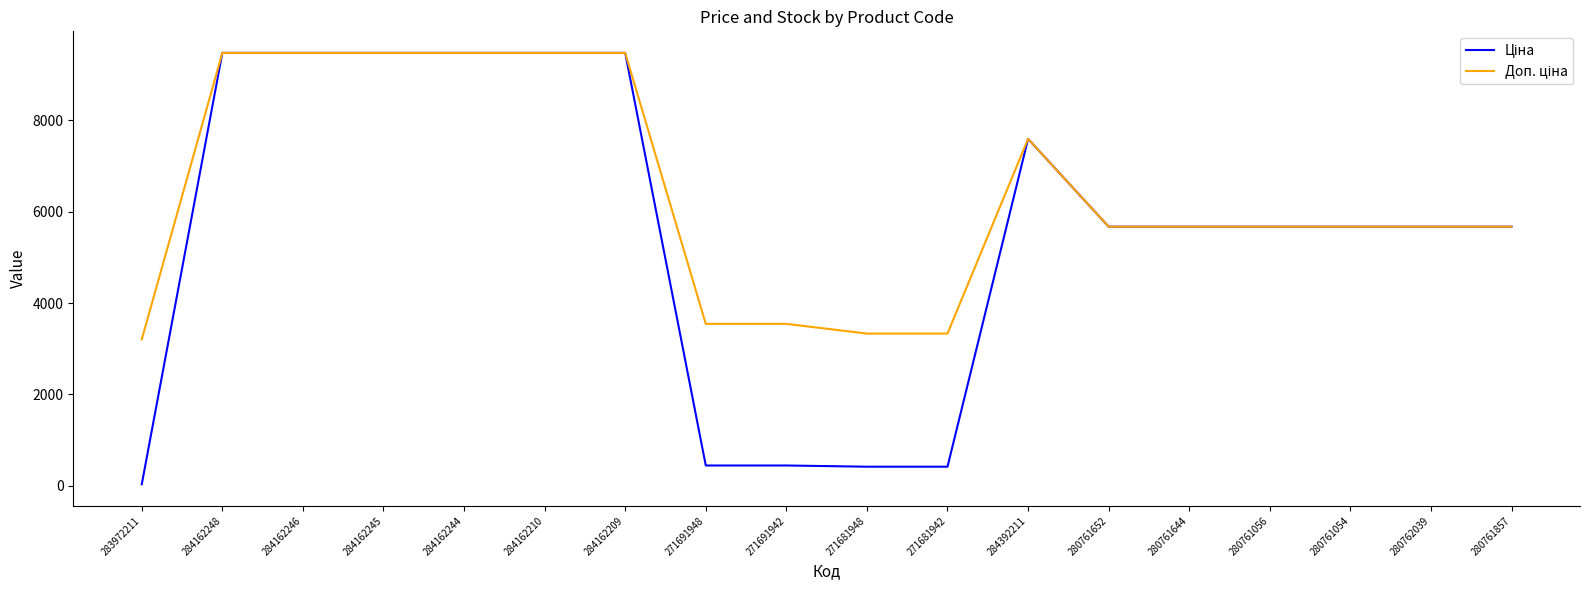

What is the total value across all series at 284162245?

18960.1